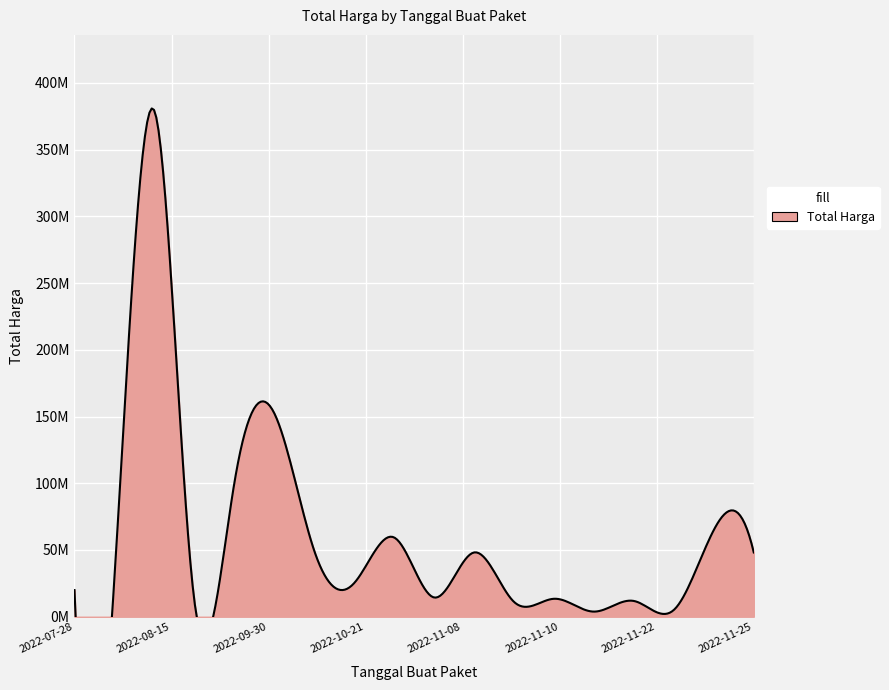

What is the label of the 8th point from the right?

2022-11-16